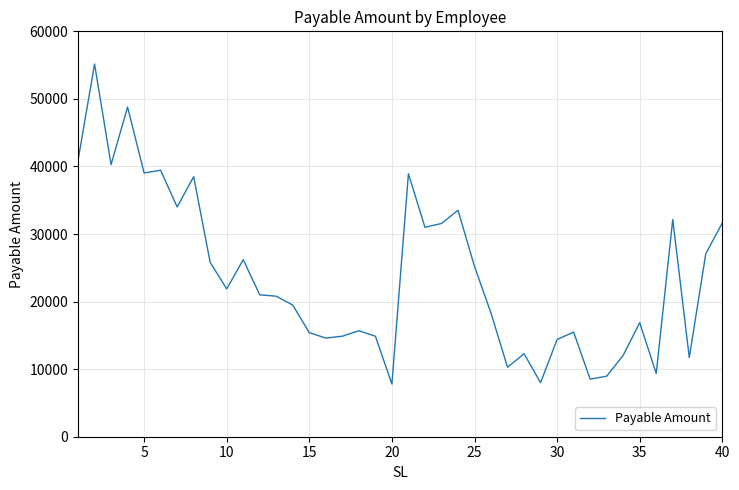

What is the greatest value displayed?

55160